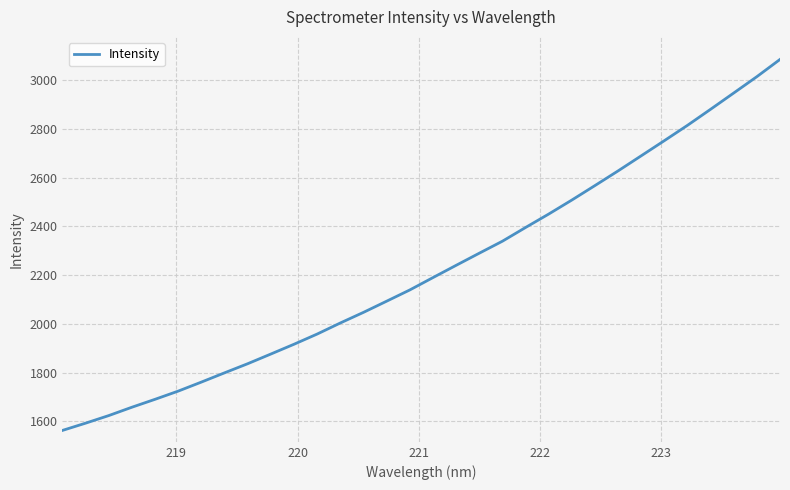

What is the smallest value displayed?

1562.2